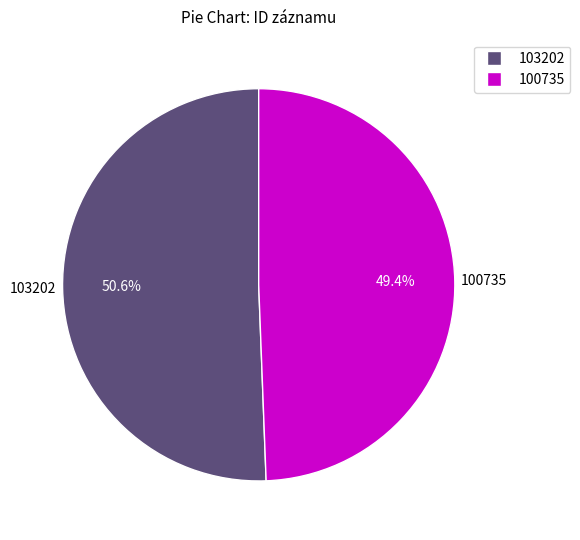

Does any single category account for the majority?

Yes